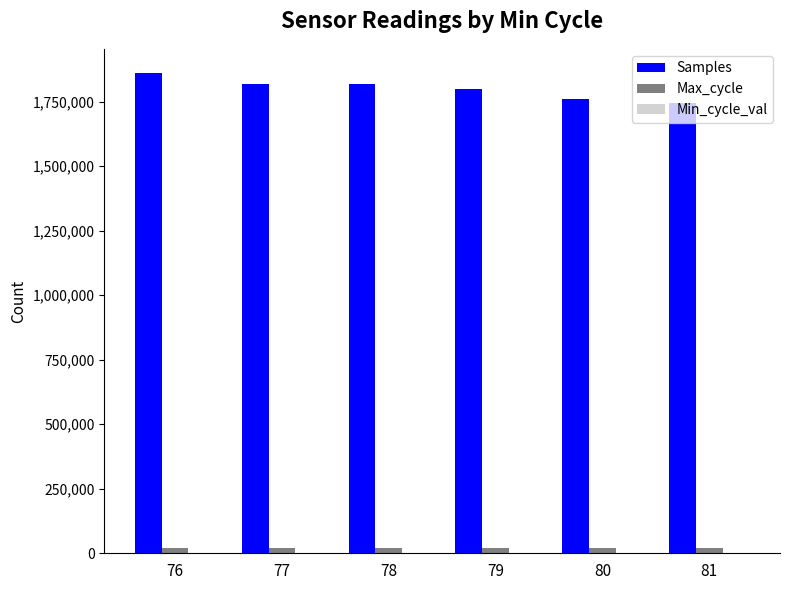

Which series has the largest total across all categories?

Samples